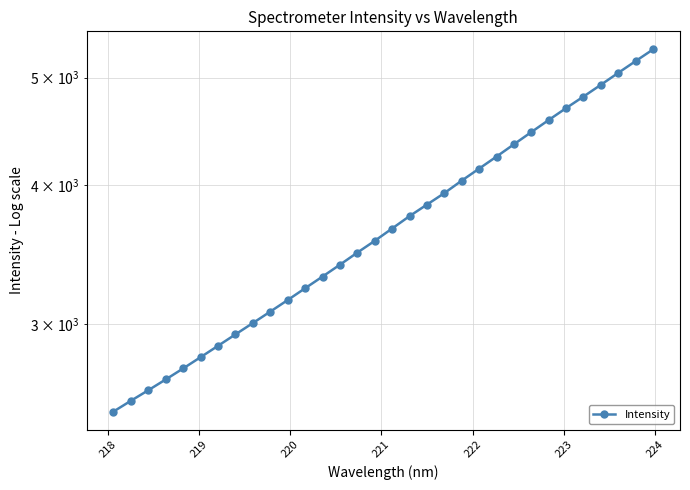

What is the value of the 10th point from the left?

3079.9